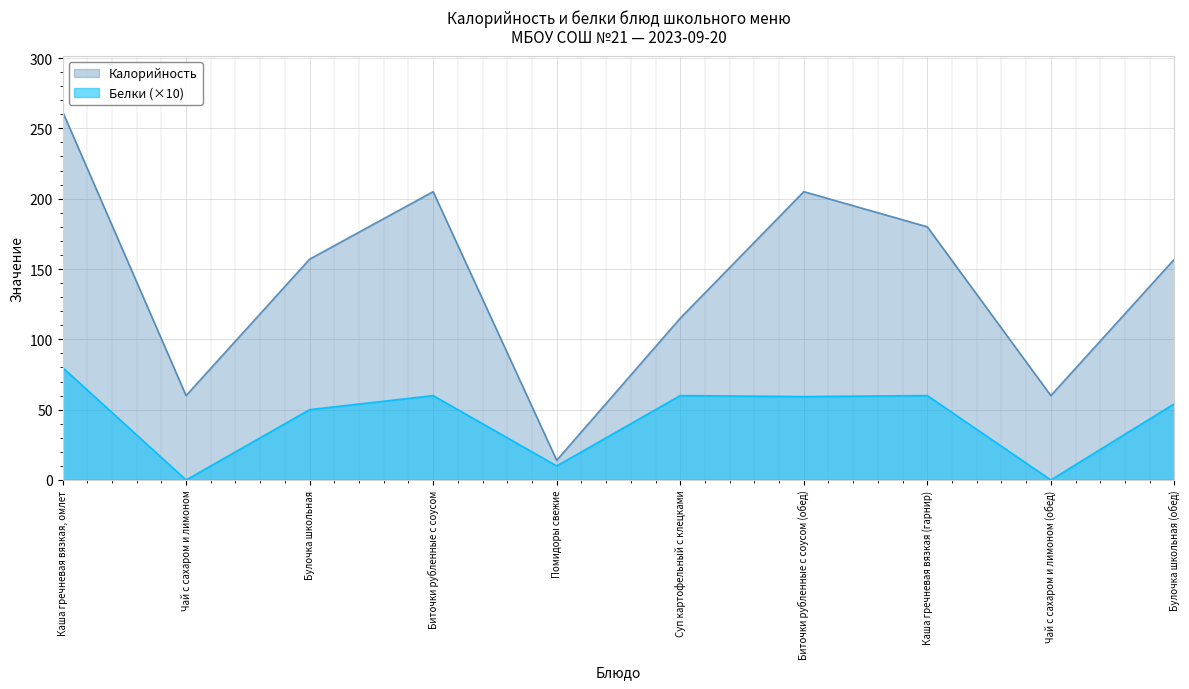

True or false: Калорийность and Белки cross at least once.

False